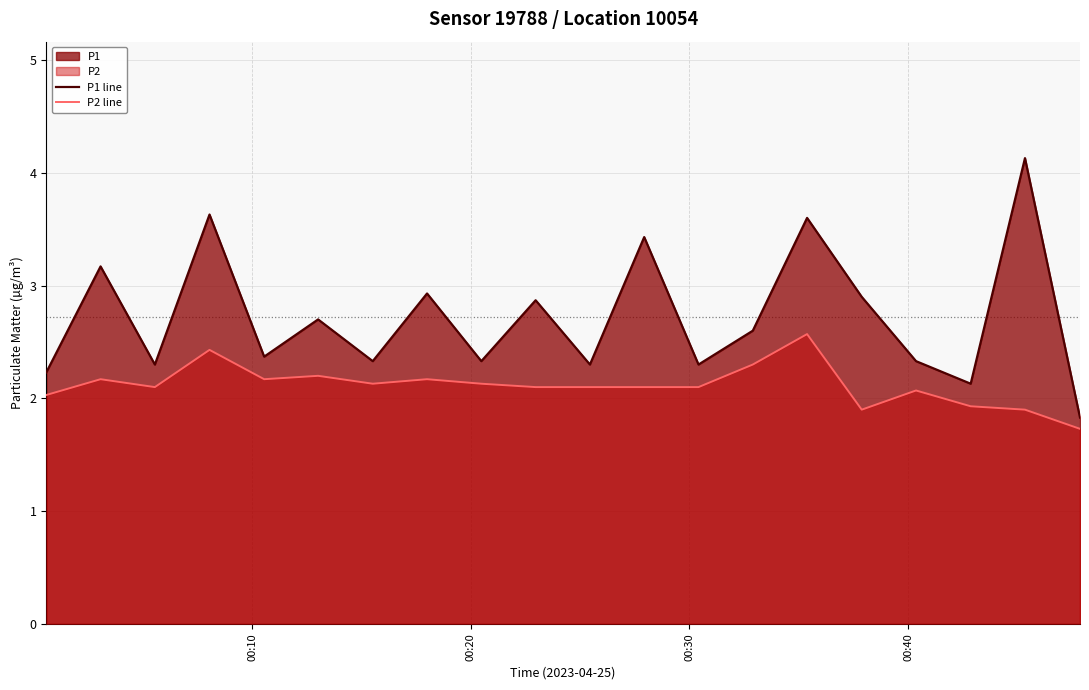

True or false: P1 line has more than 2 interior local peaks.

True